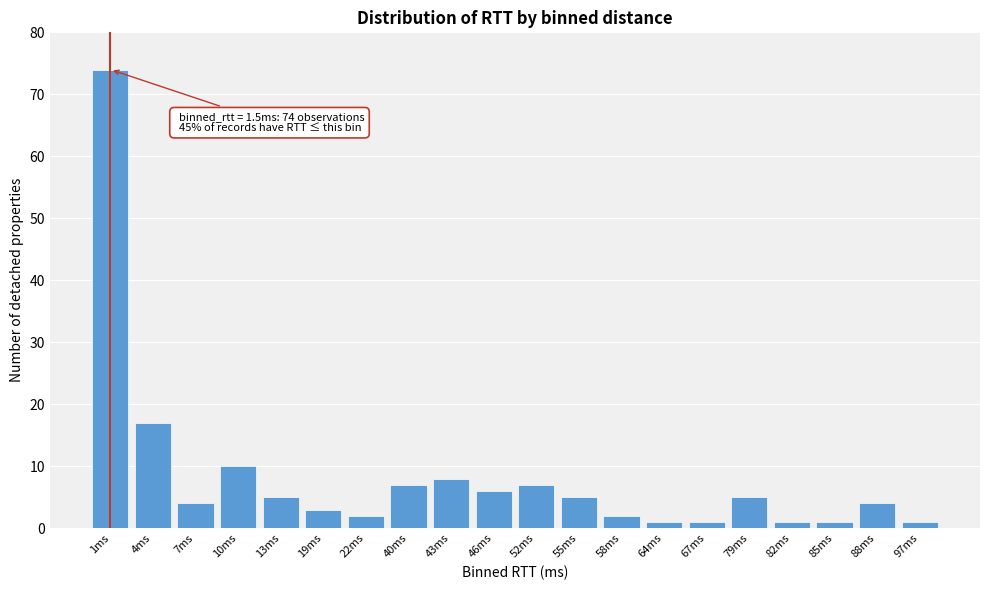

Reading left to right, what are all the values shown in this chart?

1ms=74	4ms=17	7ms=4	10ms=10	13ms=5	19ms=3	22ms=2	40ms=7	43ms=8	46ms=6	52ms=7	55ms=5	58ms=2	64ms=1	67ms=1	79ms=5	82ms=1	85ms=1	88ms=4	97ms=1